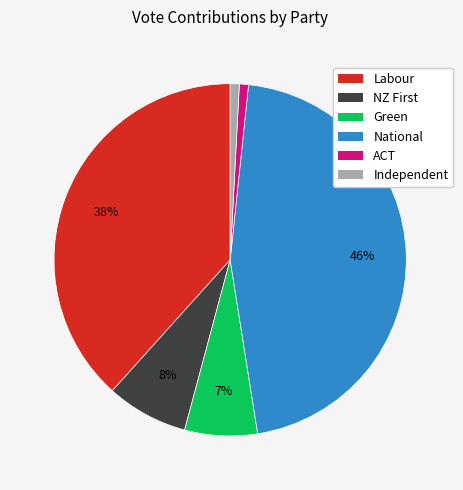

To the nearest percent, what portion does ACT represent?

1%